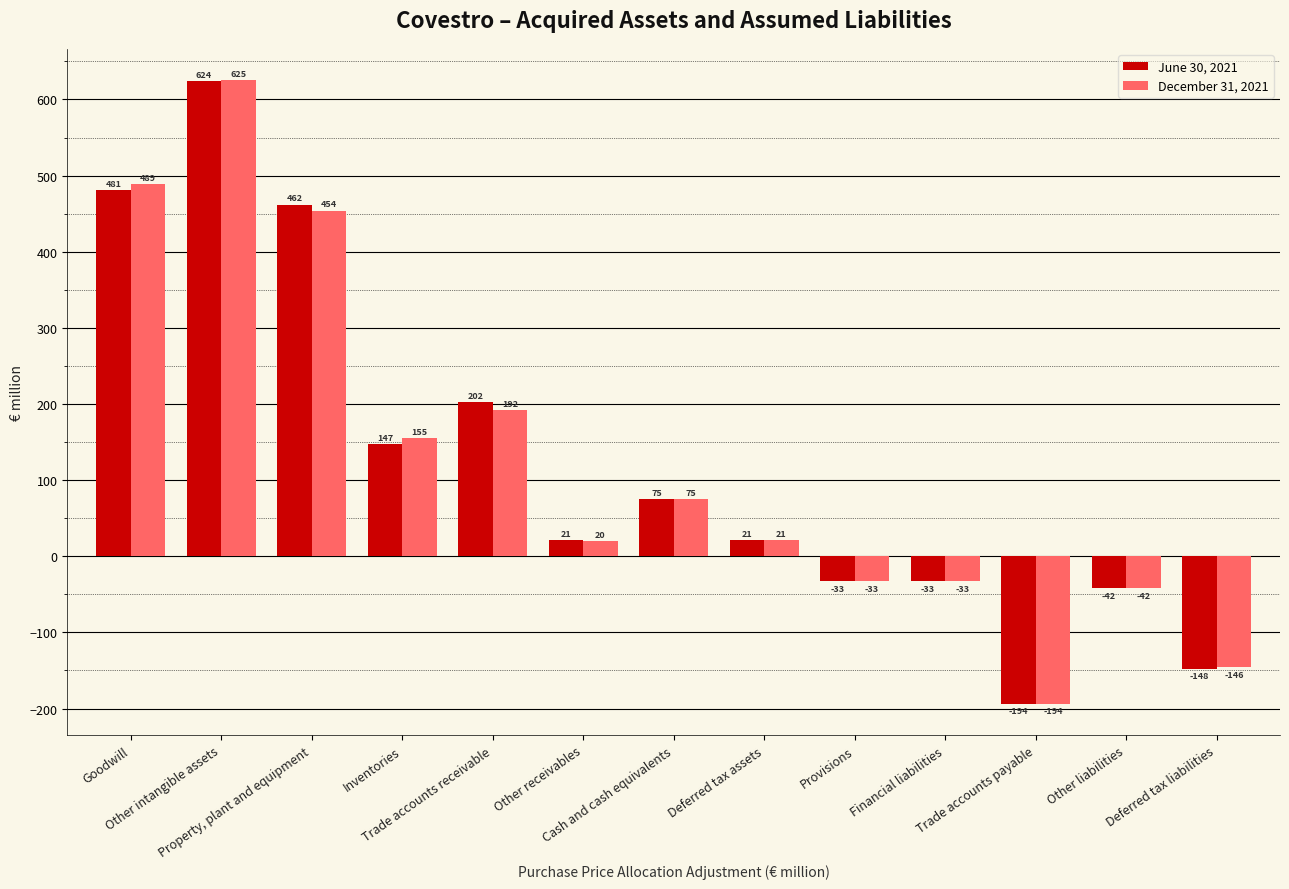

True or false: June 30, 2021 has a value of 462 at Property, plant and equipment.

True